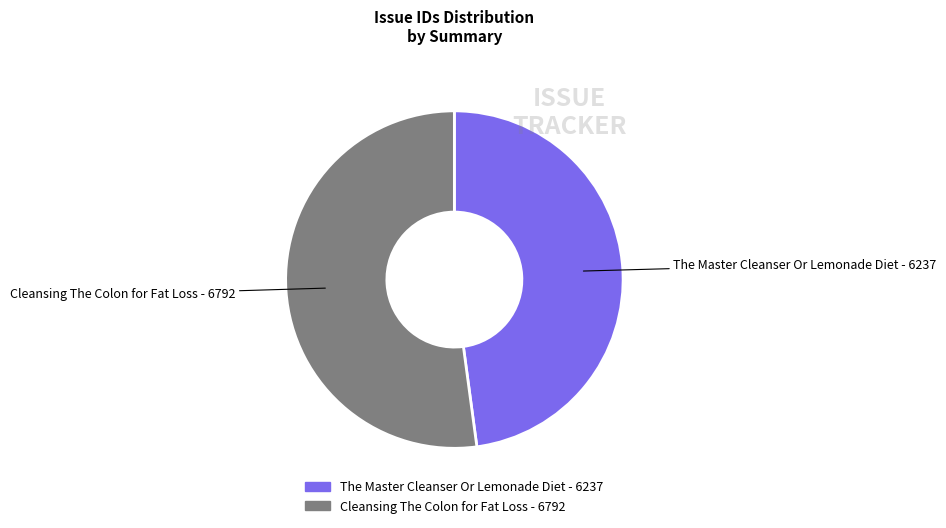

Which category has the smallest portion of the pie?

The Master Cleanser Or Lemonade Diet